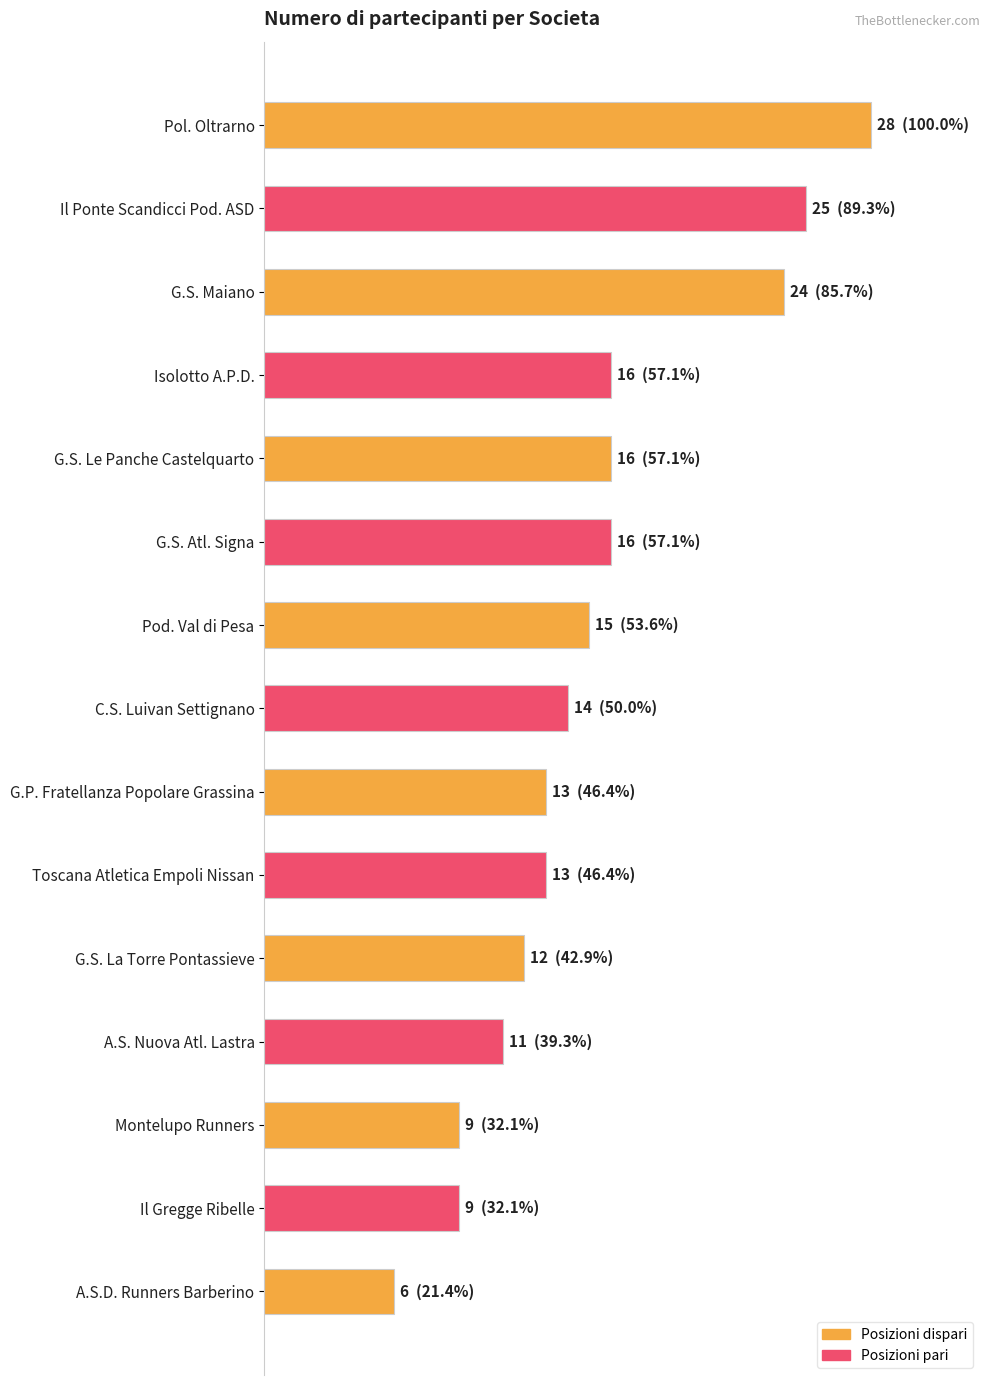

Does the chart contain stacked bars?

No